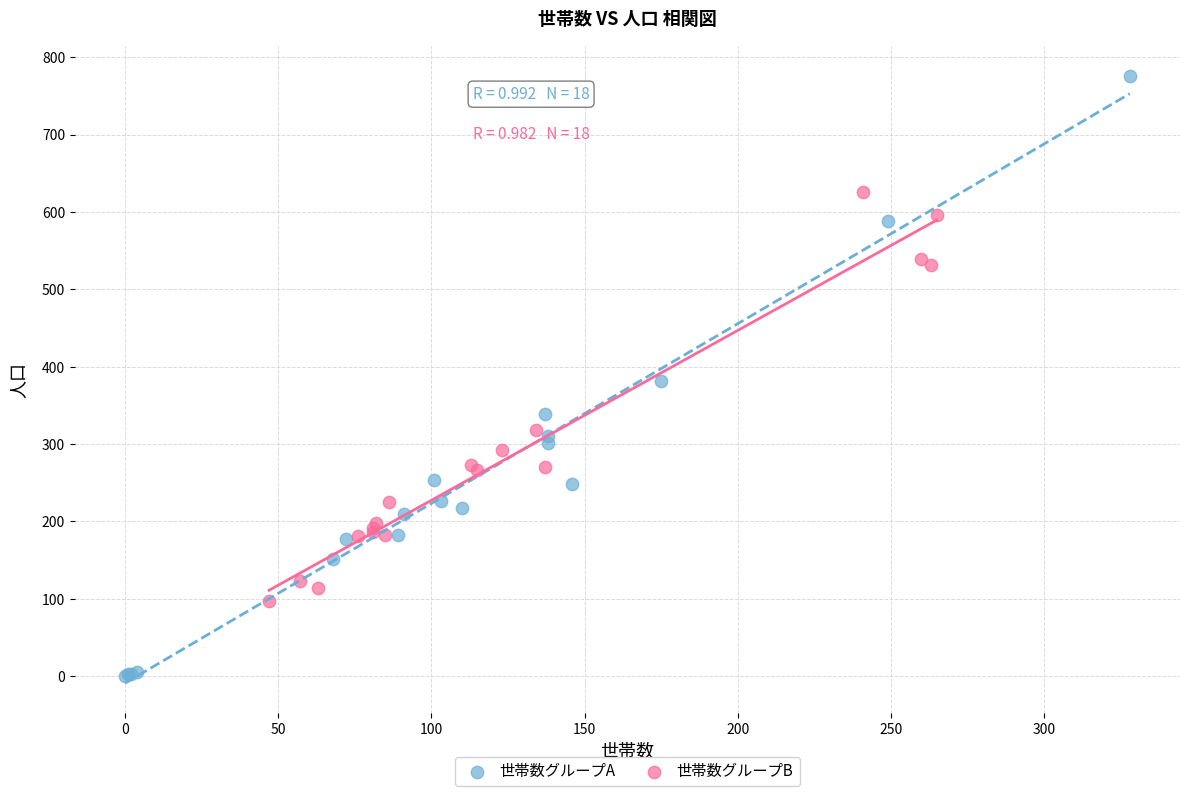

Which series contains the highest Y value?

世帯数グループA